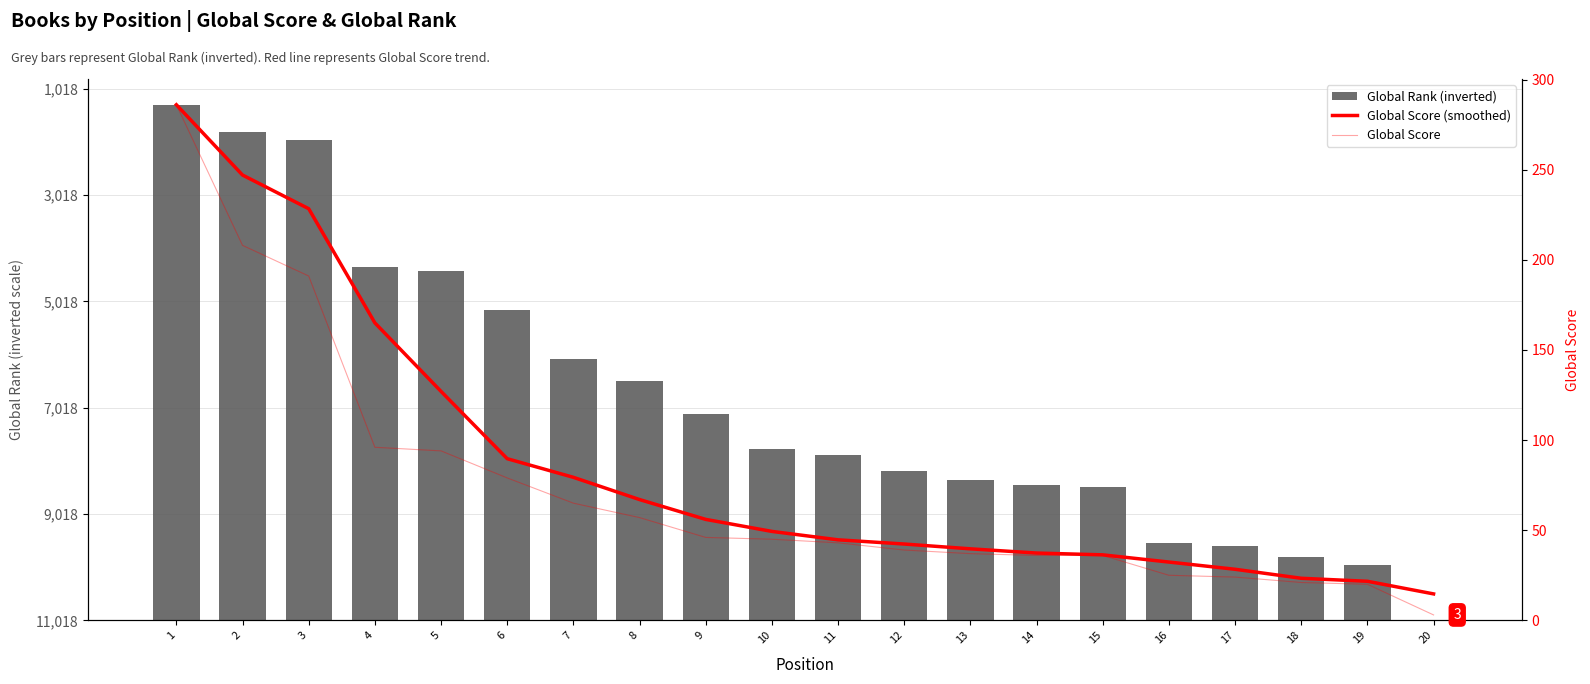

What is the lowest value of the Global Score series?

3.0